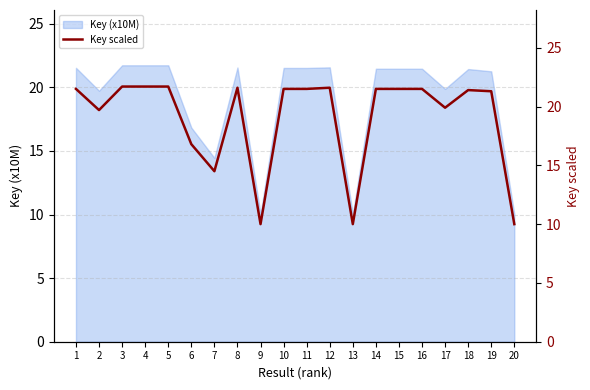

Count the number of values greater than 21.

13